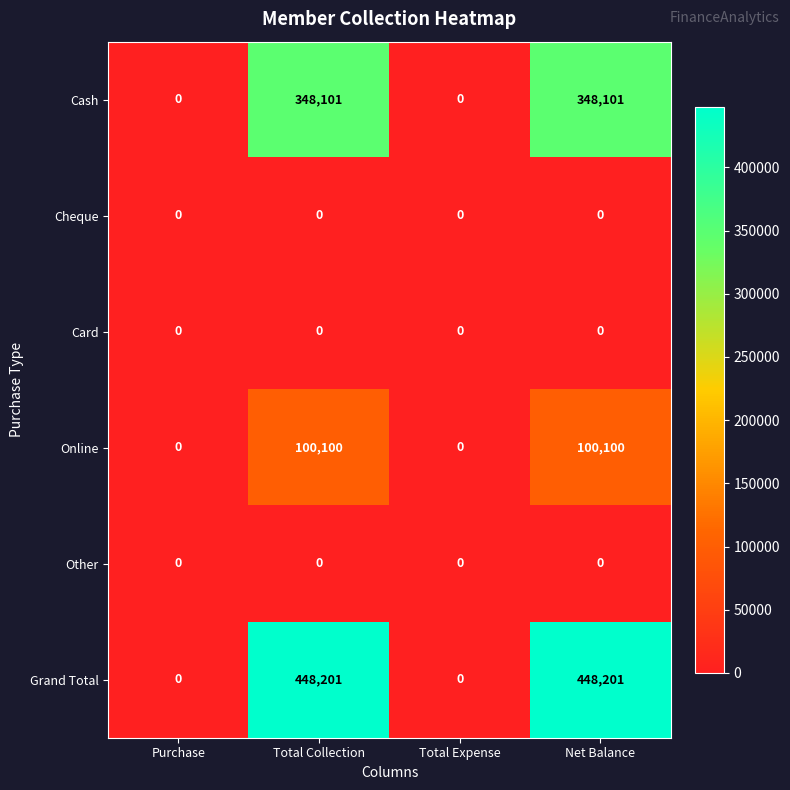

What is the difference between the highest and lowest values at Total Collection?

448201